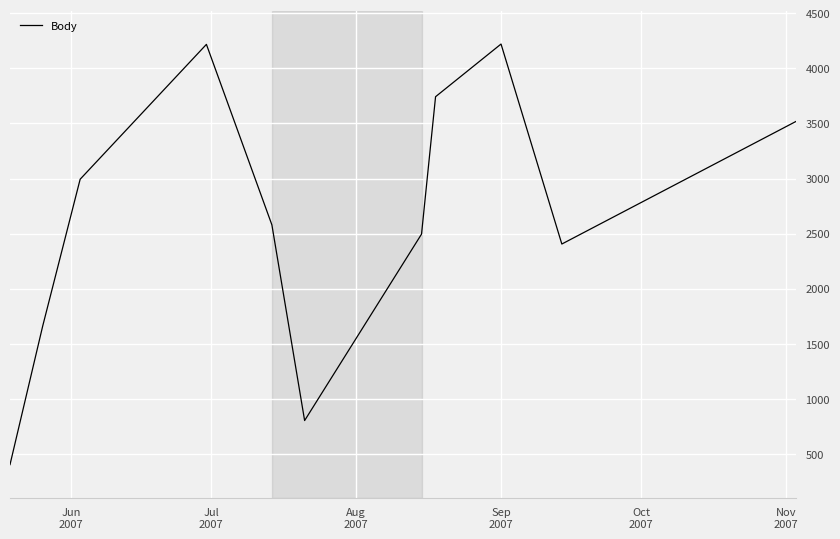

What is the maximum value shown in the chart?

4221